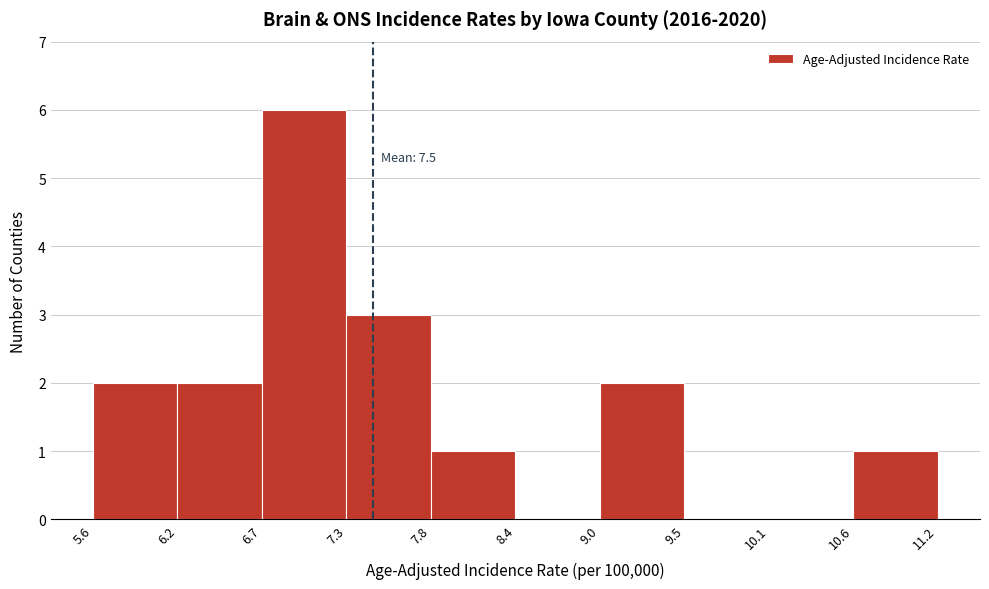

Which range on the x-axis has the tallest bar?

6.7 to 7.3